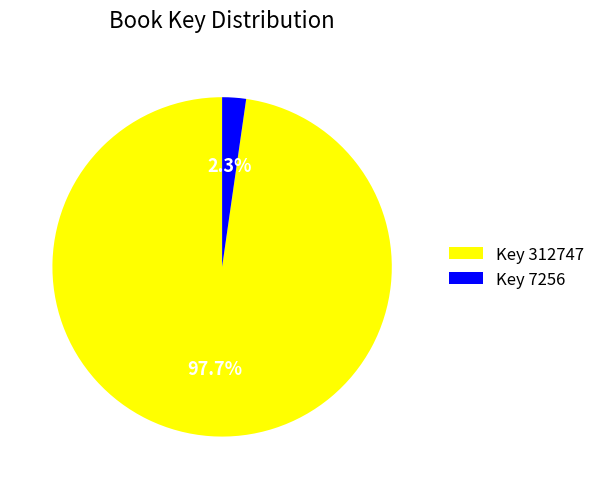

To the nearest percent, what is the difference between the largest and smallest slice percentages?

95%